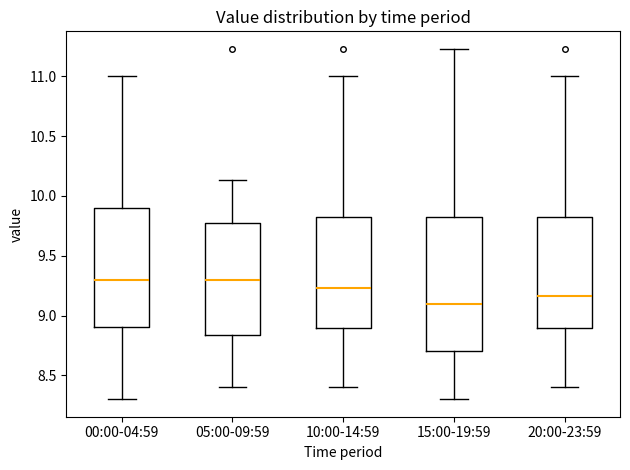

Comparing the boxes themselves (not the whiskers), which one is the tallest?

15:00-19:59